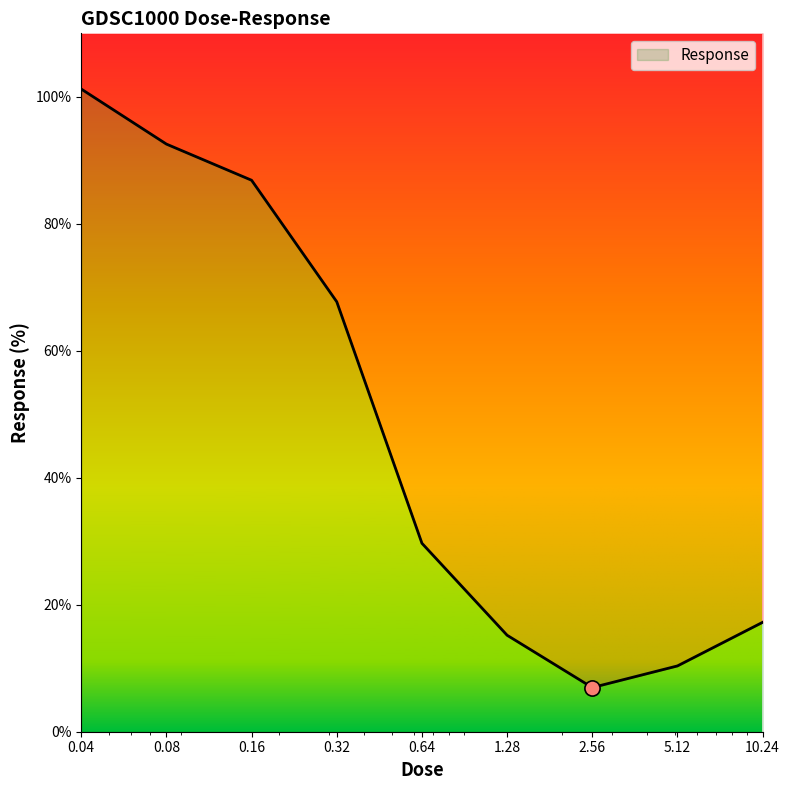

What is the change in value from 0.32 to 1.28?

-52.5